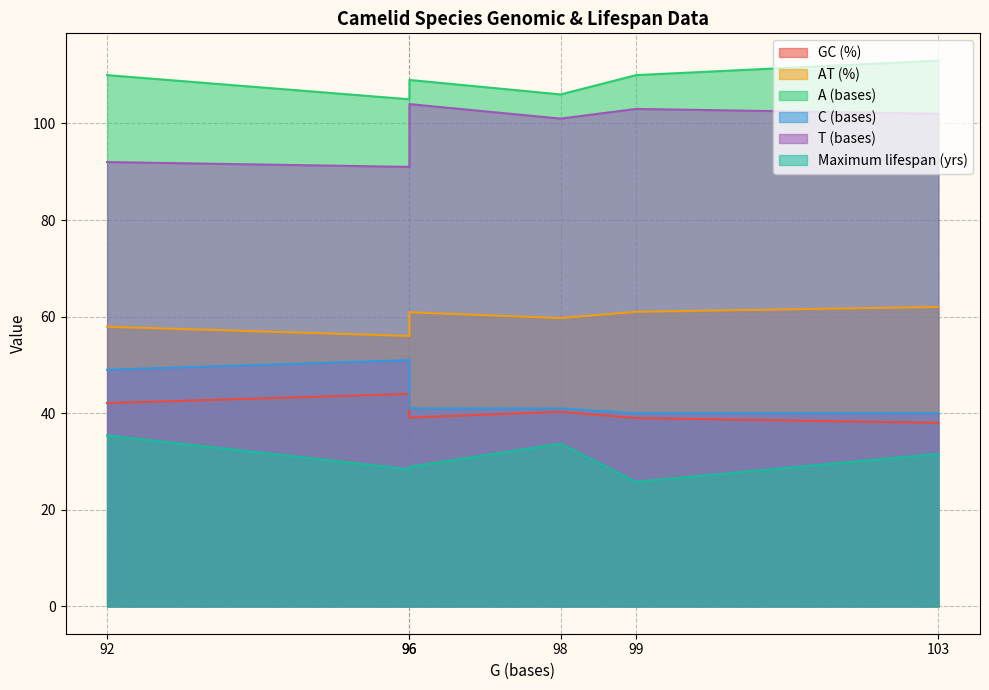

Reading left to right, transcribe all the data shown in this chart.

GC (%): 42.1	44.0	39.1	40.3	39.0	38.0
AT (%): 57.9	56.0	60.9	59.7	61.0	62.0
A (bases): 110.0	105.0	109.0	106.0	110.0	113.0
C (bases): 49.0	51.0	41.0	41.0	40.0	40.0
T (bases): 92.0	91.0	104.0	101.0	103.0	102.0
Maximum lifespan (yrs): 35.4	28.4	28.9	33.7	25.8	31.6